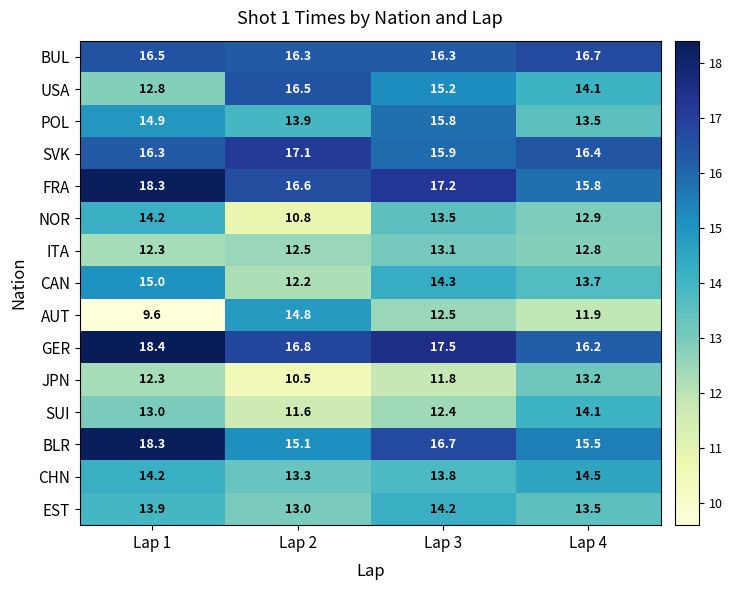

At how many categories does at least one series exceed 11?

4